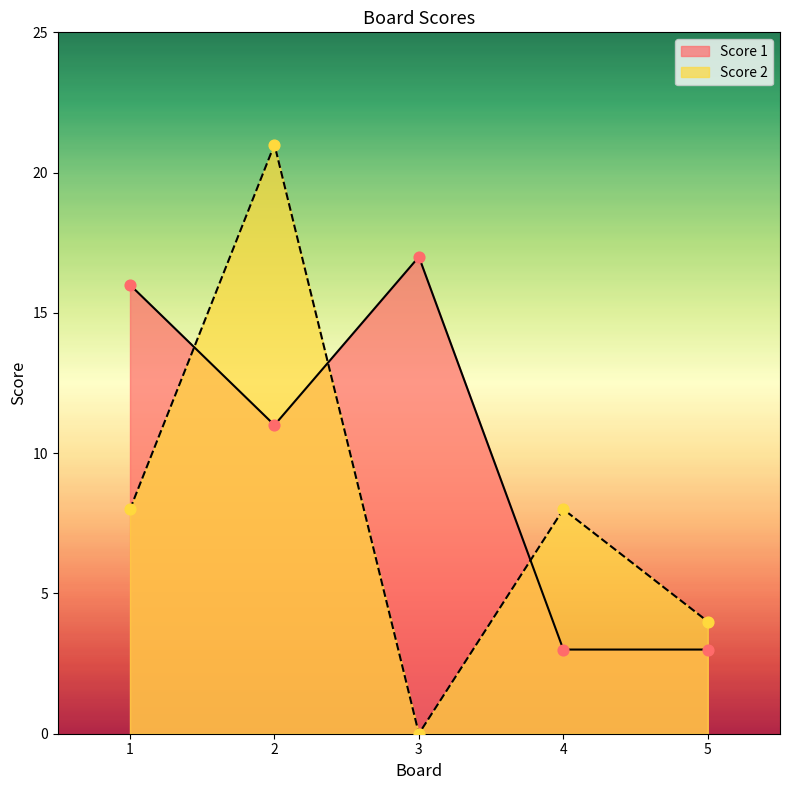

What is the total value across all series at 3?

17